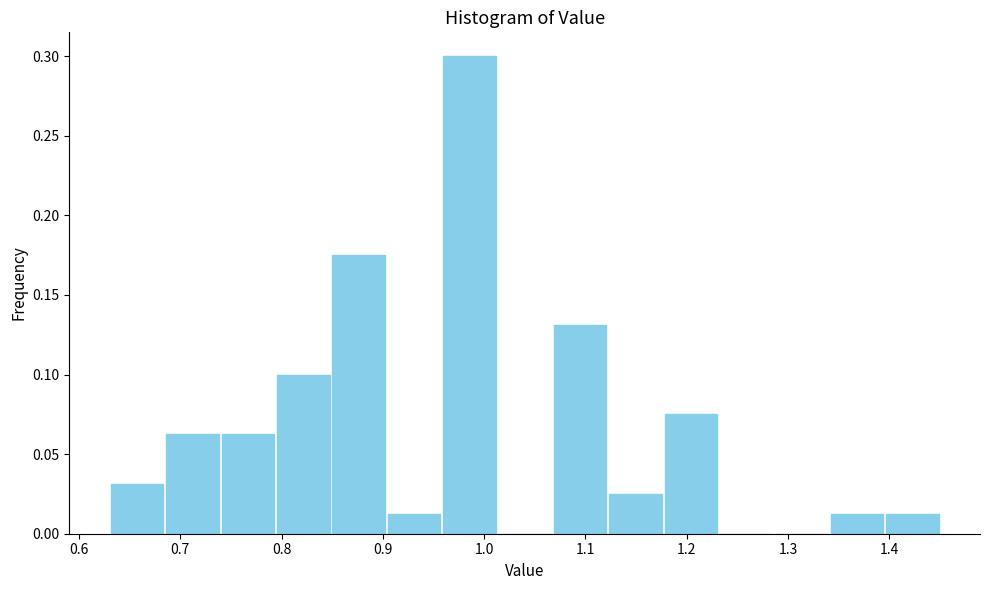

Which range on the x-axis has the tallest bar?

0.96 to 1.01